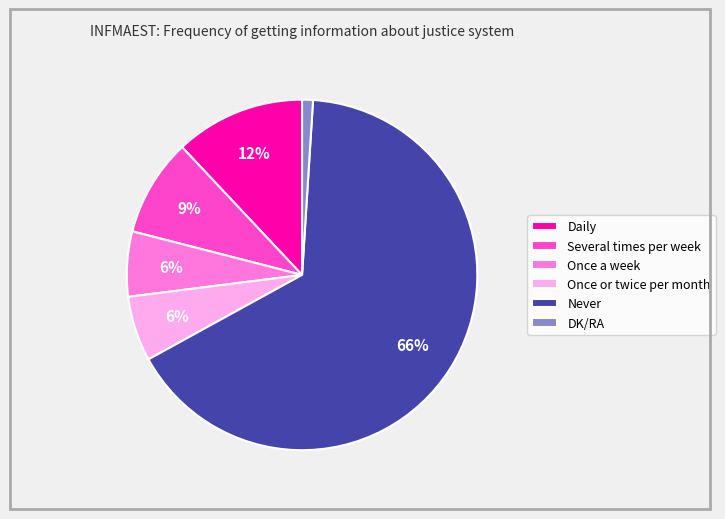

To the nearest percent, what portion does Once or twice per month represent?

6%